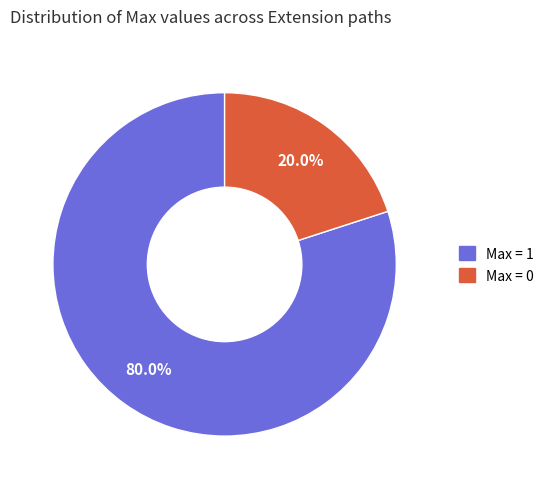

Is there any slice that represents more than half of the pie?

Yes